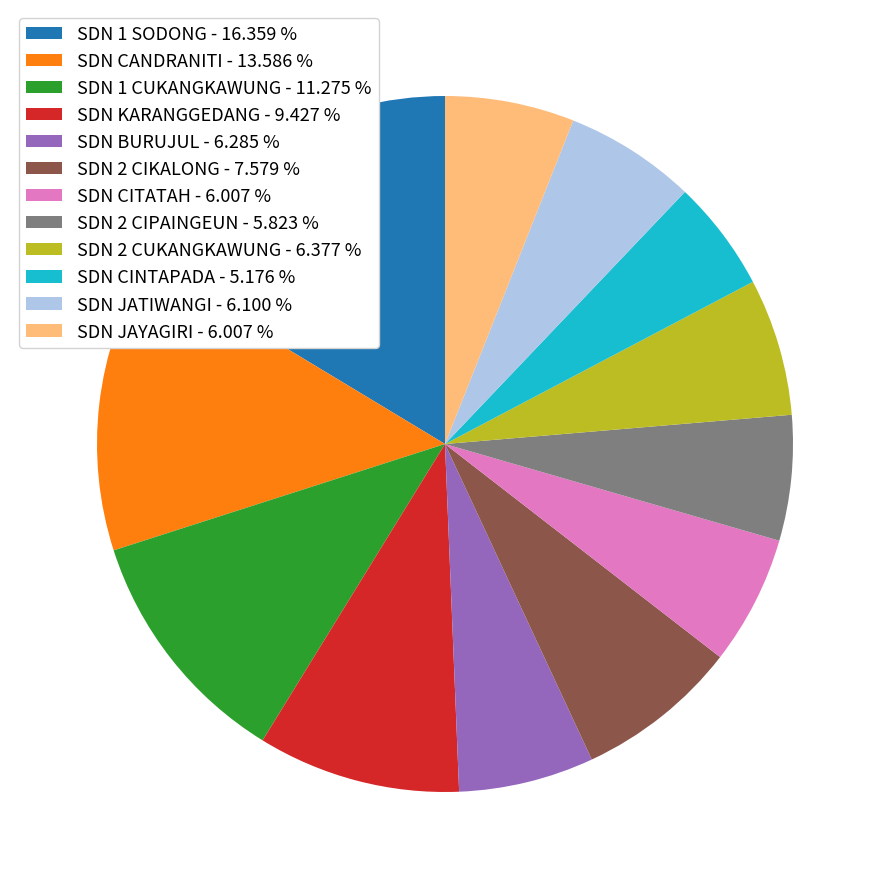

Is the sum of SDN JAYAGIRI - 6.007 % and SDN KARANGGEDANG - 9.427 % greater than half?

No